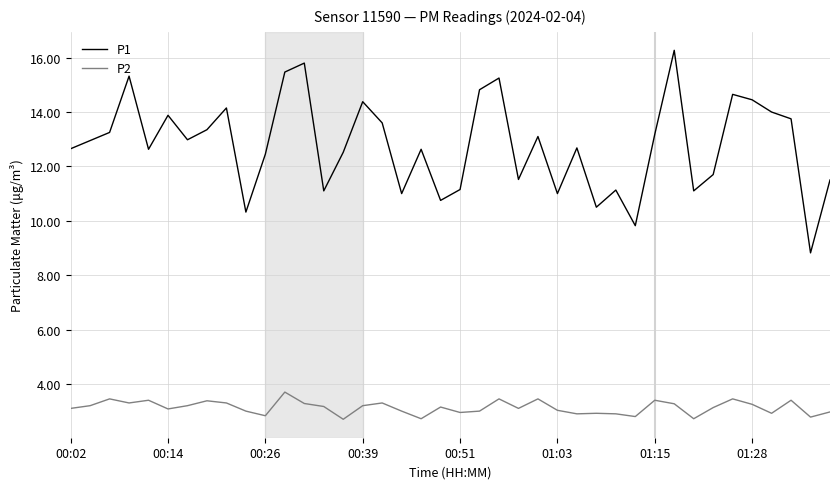

What is the minimum value shown in the chart?

2.7